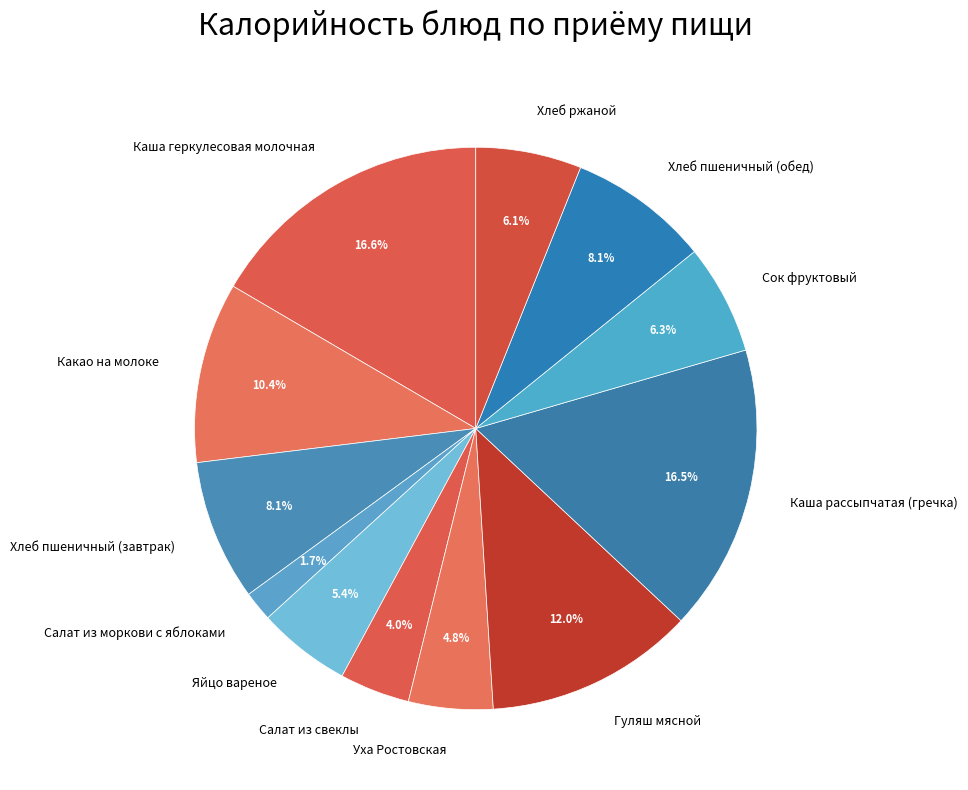

Combined, what portion of the pie is Сок фруктовый and Хлеб пшеничный (обед)?

14.4%